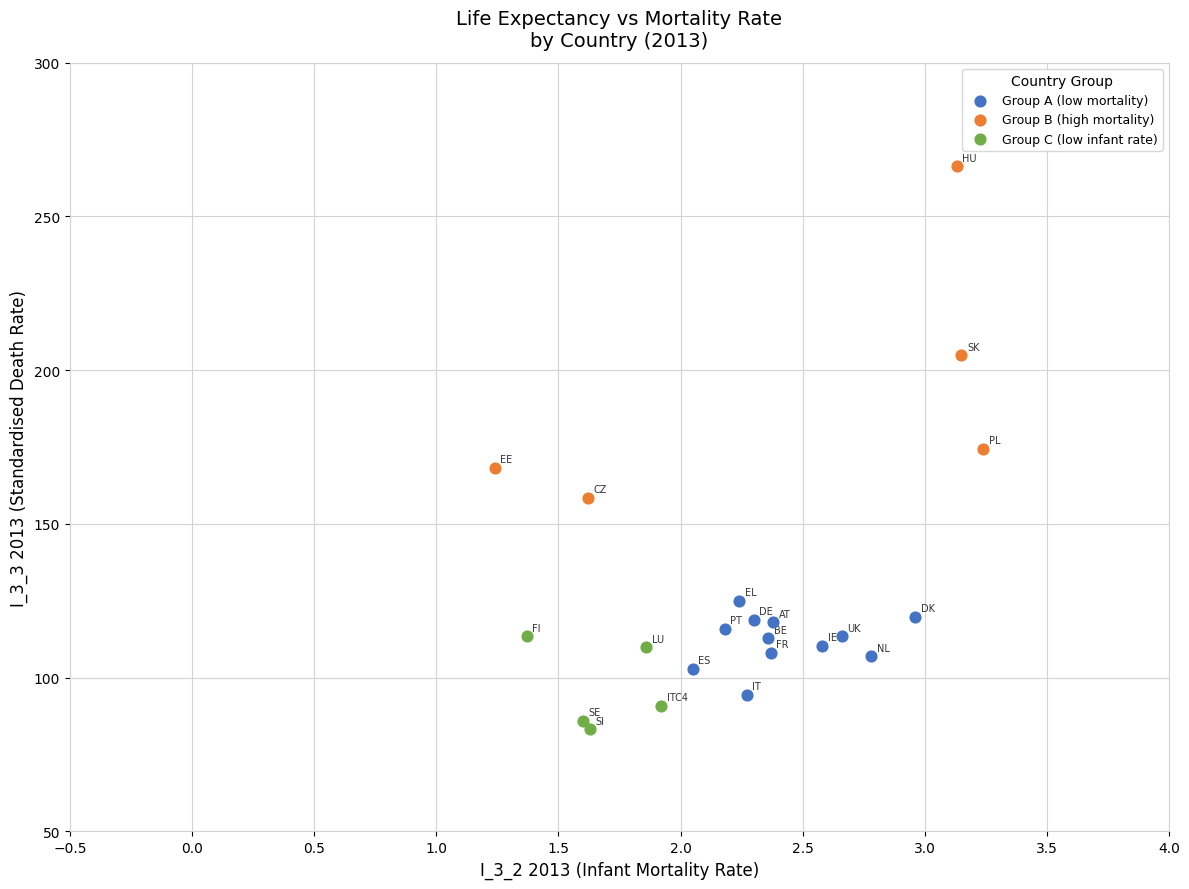

Which series has the widest spread of Y values?

Group B (high mortality)